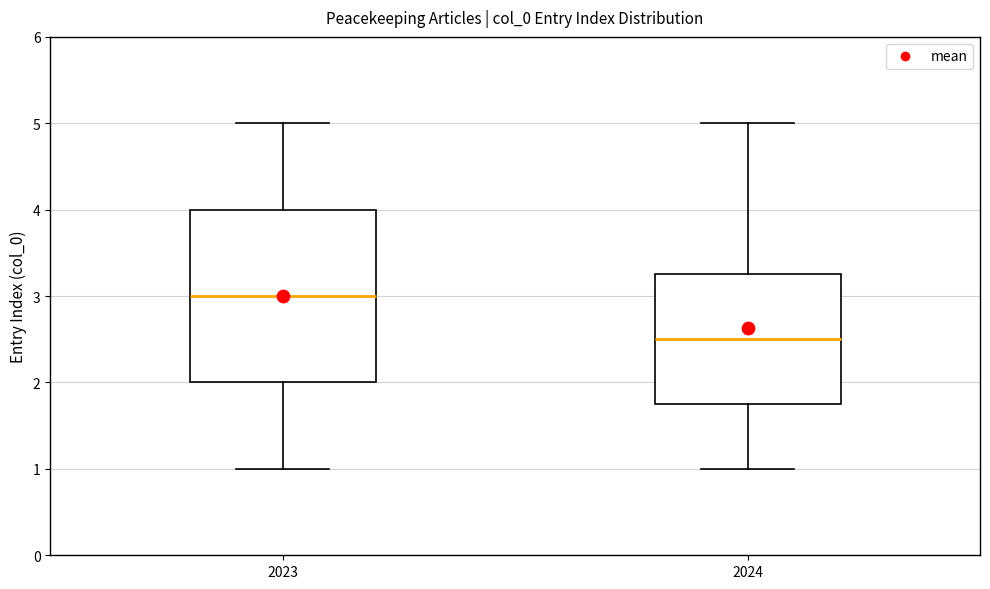

Which box's median line is the lowest?

2024